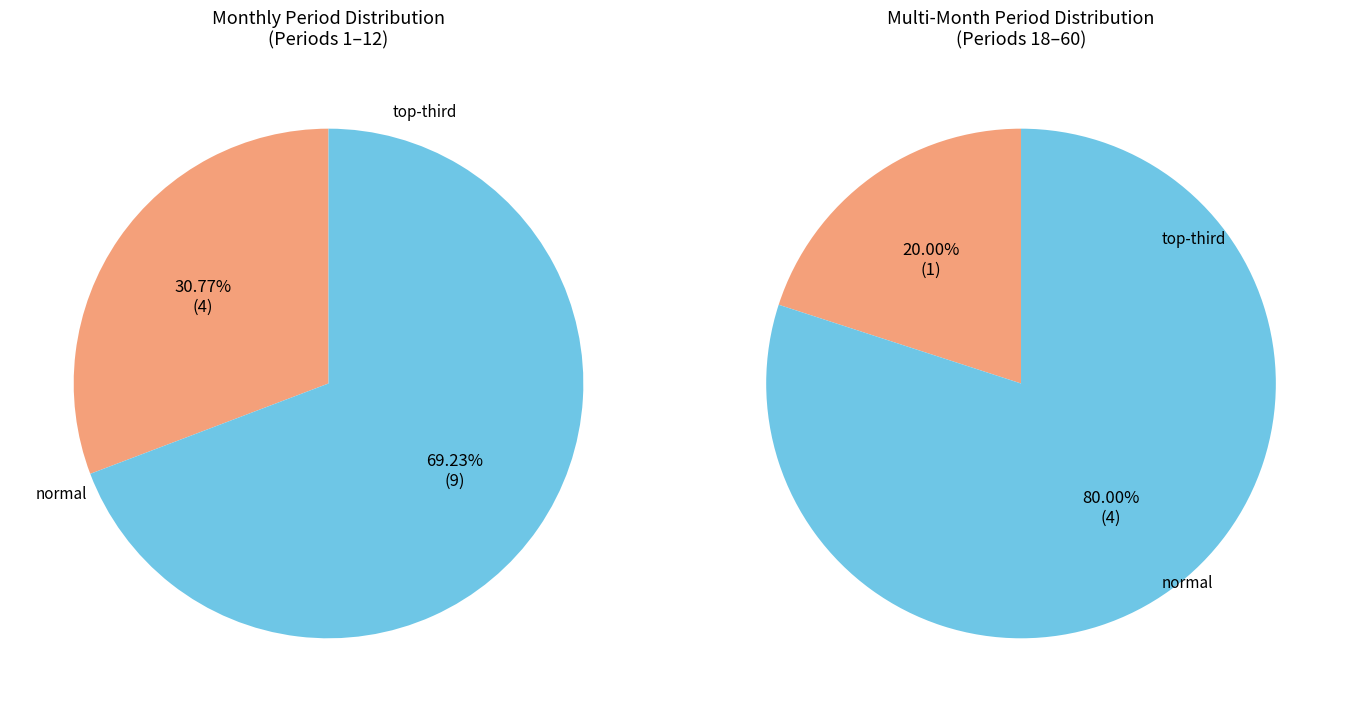

The normal slice represents 56% of the pie. True or false?

False